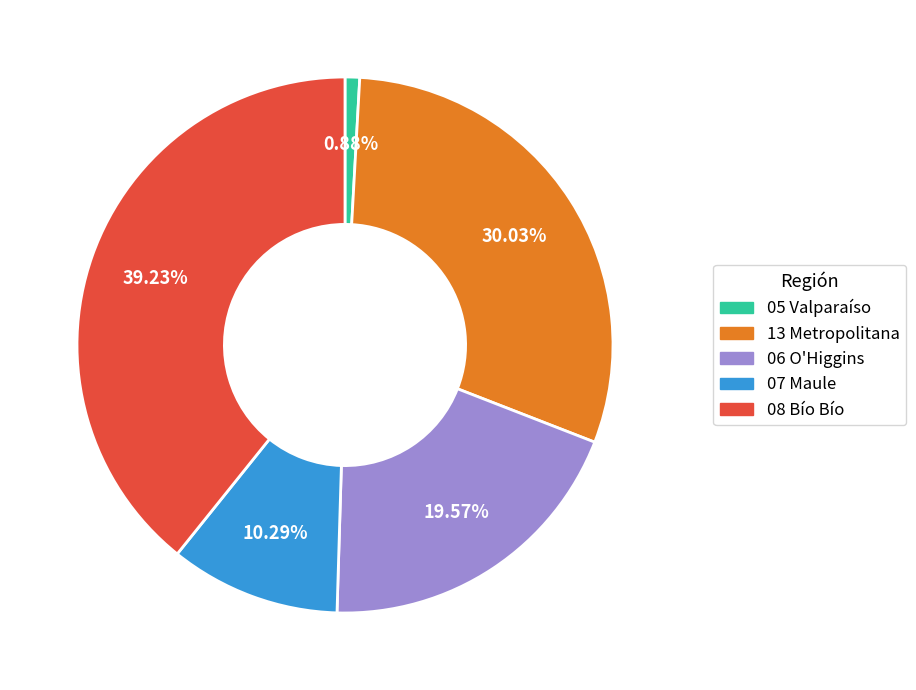

Between 05 Valparaíso and 06 O'Higgins, which is larger?

06 O'Higgins